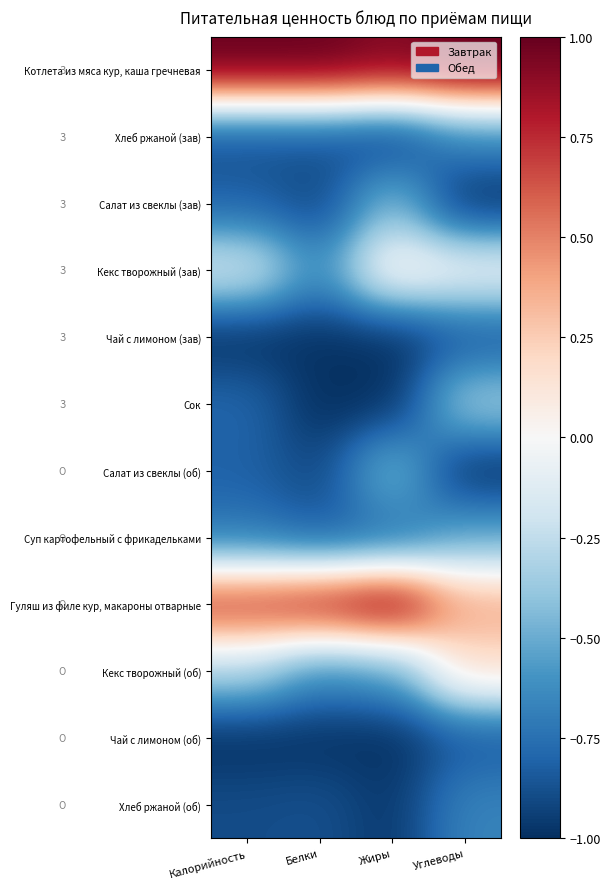

Reading right to left, list all the values displayed in this chart.

Котлета из мяса кур, каша гречневая: Углеводы=1.0	Жиры=0.9	Белки=1.0	Калорийность=1.0
Хлеб ржаной (зав): Углеводы=-0.7	Жиры=-1.0	Белки=-0.9	Калорийность=-0.9
Салат из свеклы (зав): Углеводы=-1.0	Жиры=-0.4	Белки=-0.9	Калорийность=-0.8
Кекс творожный (зав): Углеводы=-0.0	Жиры=0.1	Белки=-0.6	Калорийность=-0.2
Чай с лимоном (зав): Углеводы=-0.9	Жиры=-1.0	Белки=-1.0	Калорийность=-1.0
Сок: Углеводы=-0.3	Жиры=-1.0	Белки=-1.0	Калорийность=-0.8
Салат из свеклы (об): Углеводы=-1.0	Жиры=-0.4	Белки=-0.9	Калорийность=-0.8
Суп картофельный с фрикадельками: Углеводы=-0.5	Жиры=-0.8	Белки=-0.8	Калорийность=-0.7
Гуляш из филе кур, макароны отварные: Углеводы=0.4	Жиры=1.0	Белки=0.8	Калорийность=0.7
Кекс творожный (об): Углеводы=0.2	Жиры=-0.6	Белки=-0.6	Калорийность=-0.3
Чай с лимоном (об): Углеводы=-0.9	Жиры=-1.0	Белки=-1.0	Калорийность=-1.0
Хлеб ржаной (об): Углеводы=-0.7	Жиры=-1.0	Белки=-0.9	Калорийность=-0.9